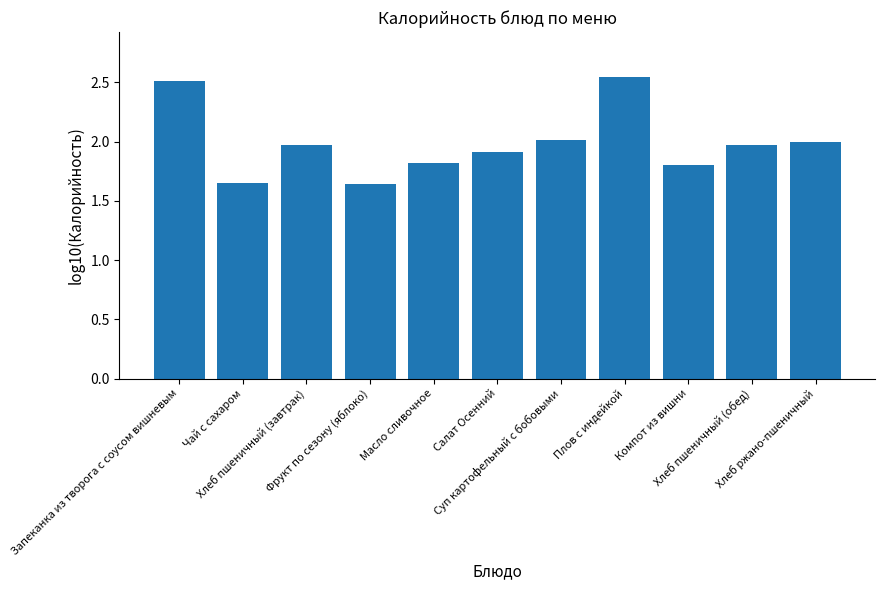

What is the sum of all values?

21.8